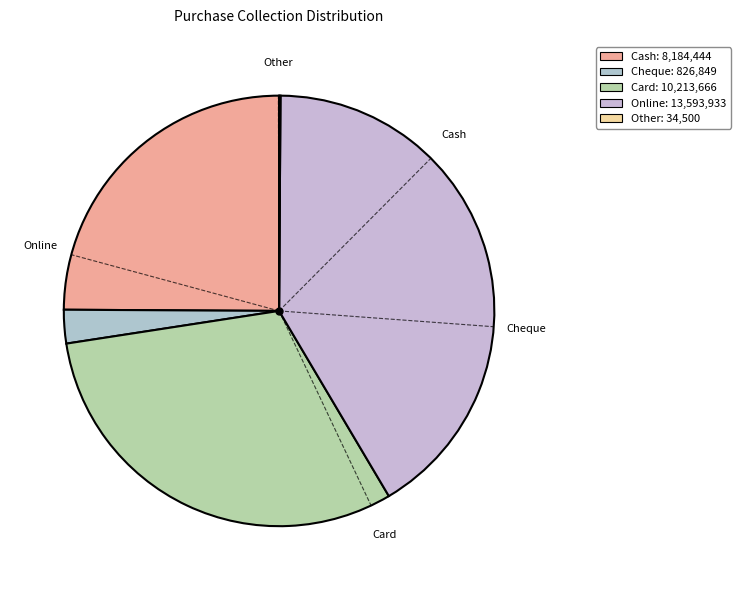

Approximately how many times larger is the value at Online compared to Card?

1.3